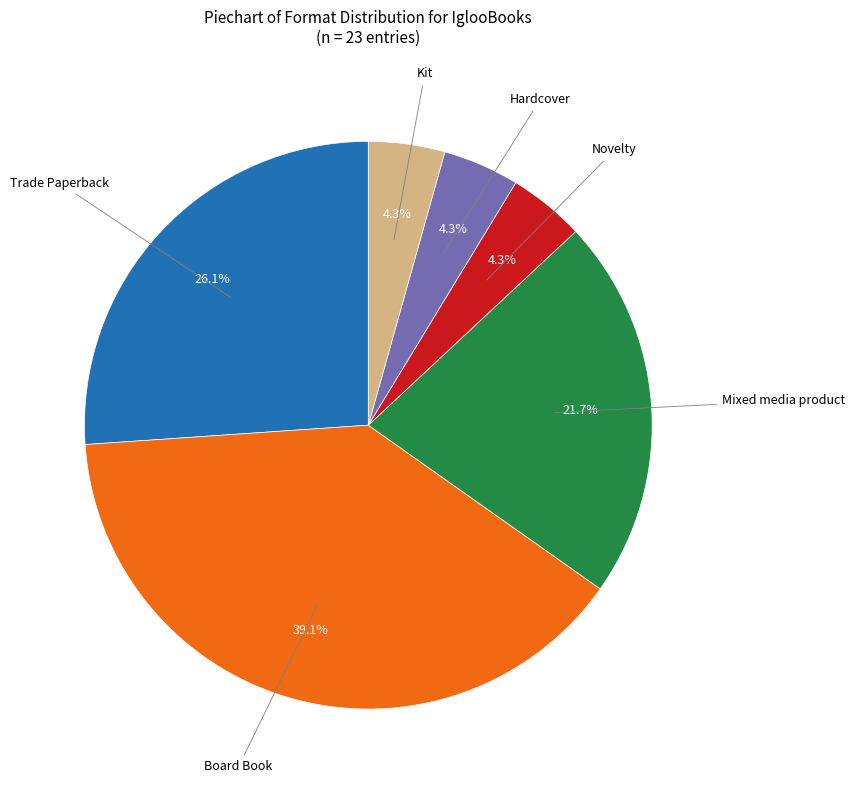

What percentage is NOT represented by Hardcover?

95.7%